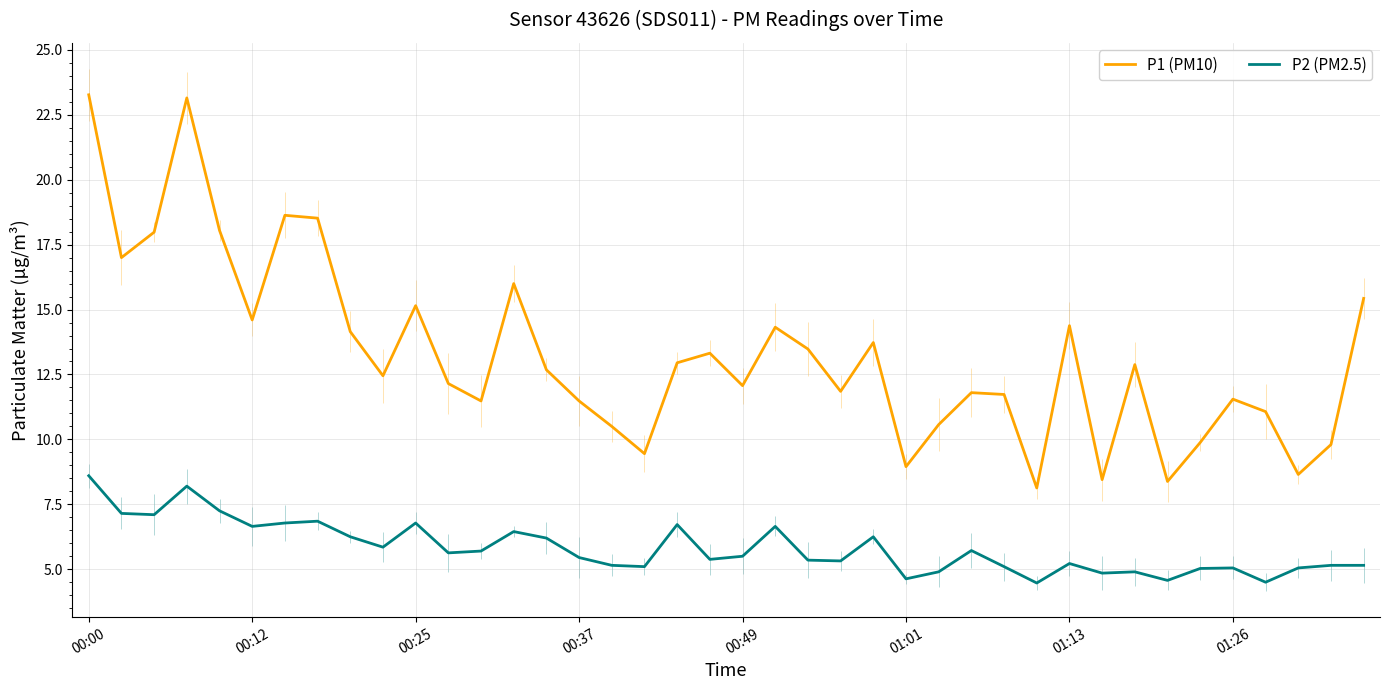

What is the highest value of the P1 (PM10) series?

23.3